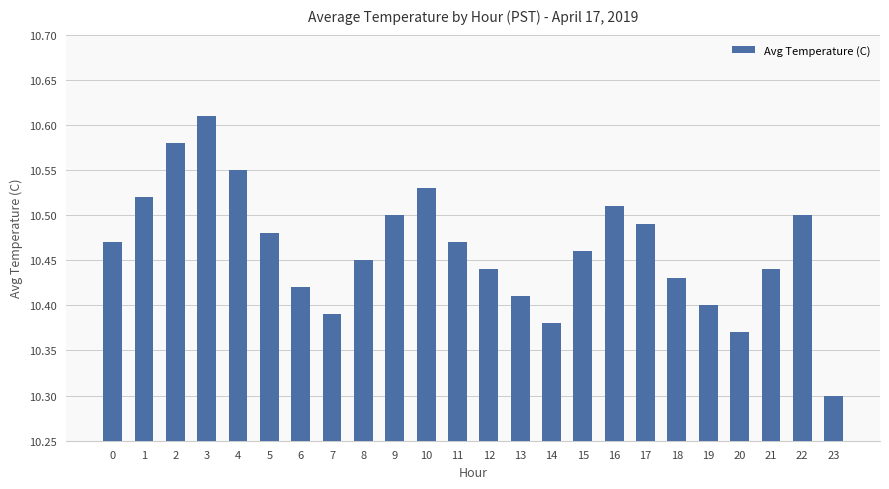

How many values are between 10 and 11?

24